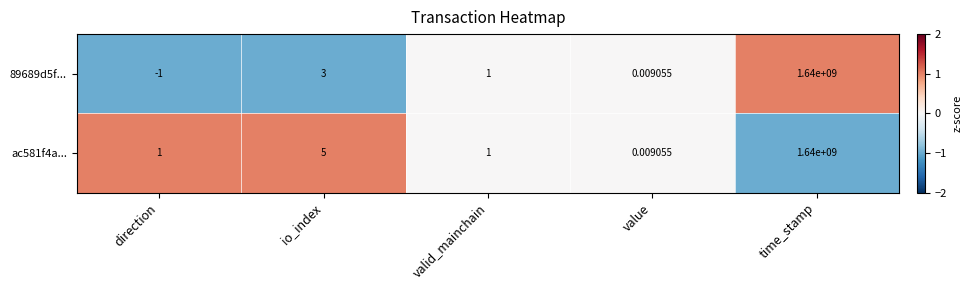

Count the number of data series in this chart.

2